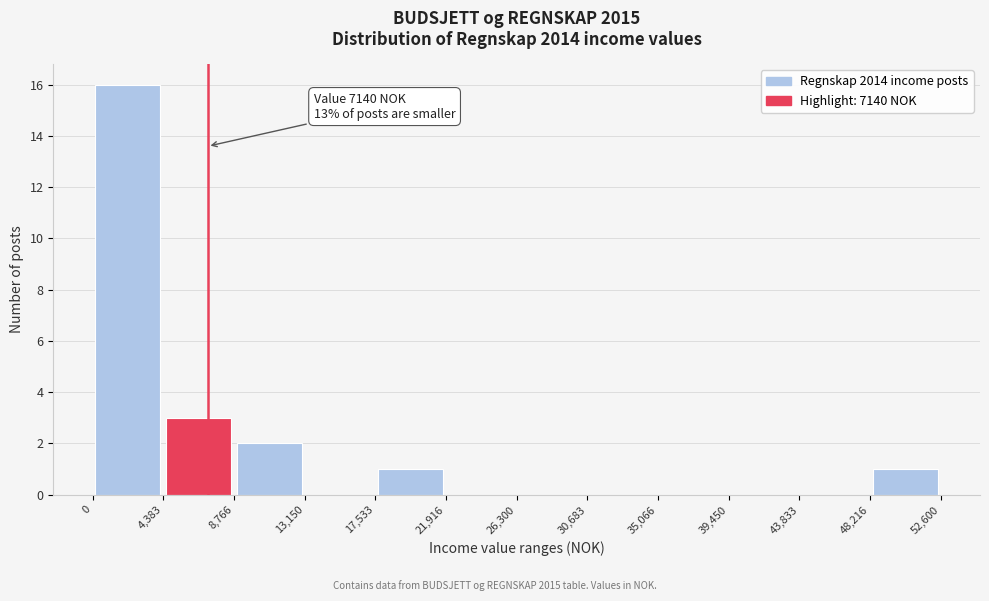

Over which range of the x-axis is the bar tallest?

0 to 4,383